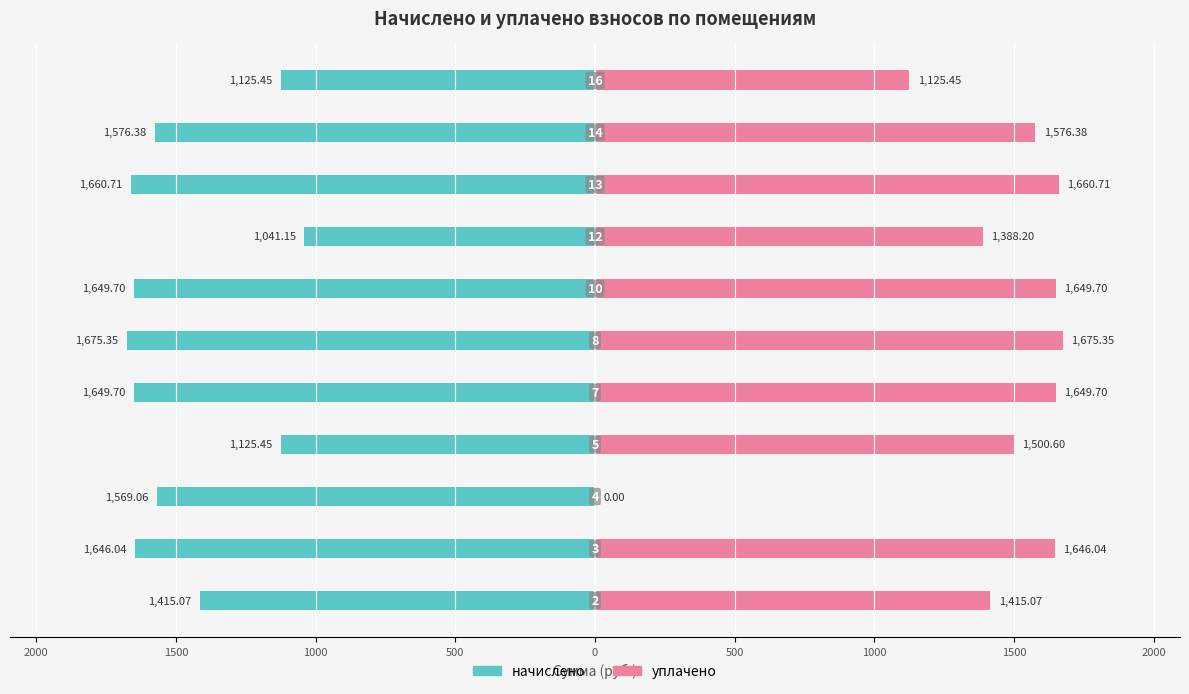

What is the difference between the maximum and minimum values in the начислено series?

634.2